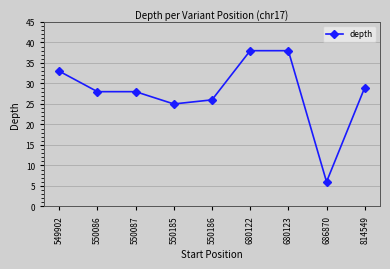

What is the smallest value displayed?

6